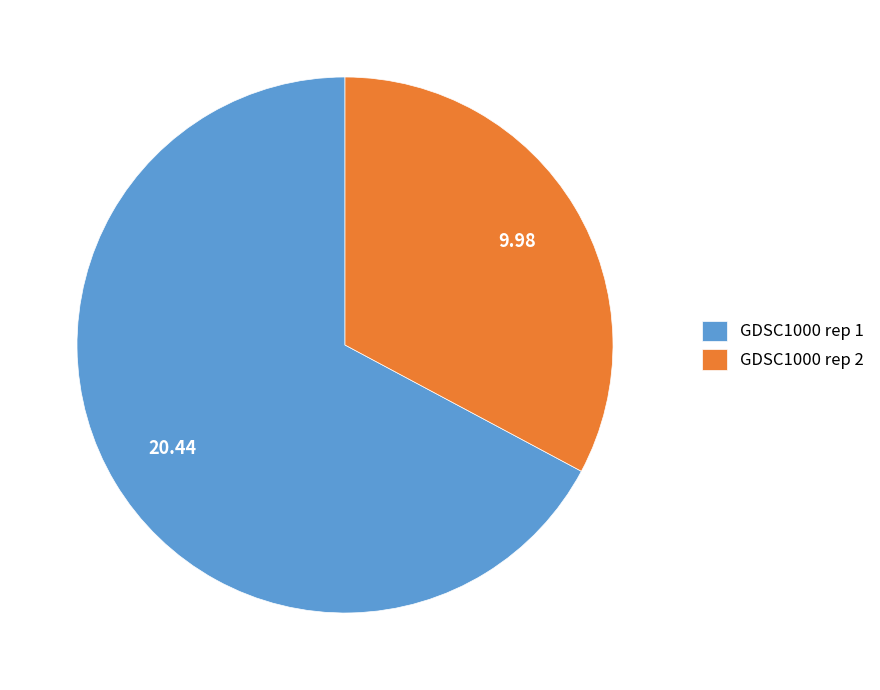

Combined, do GDSC1000 rep 2 and GDSC1000 rep 1 account for over 50%?

Yes